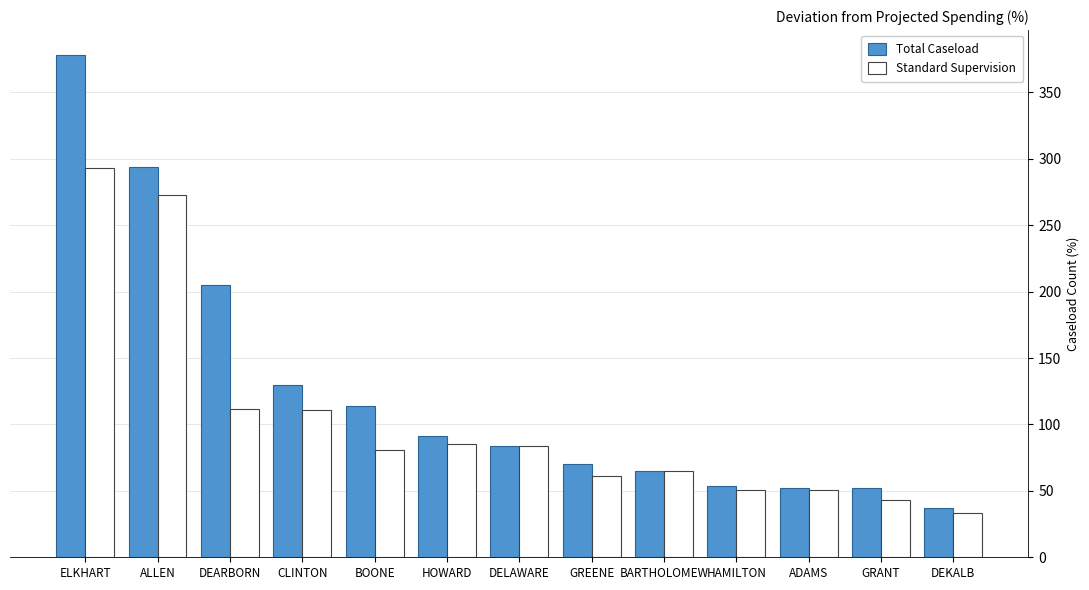

Where does the Total Caseload series first go above 84?

ELKHART